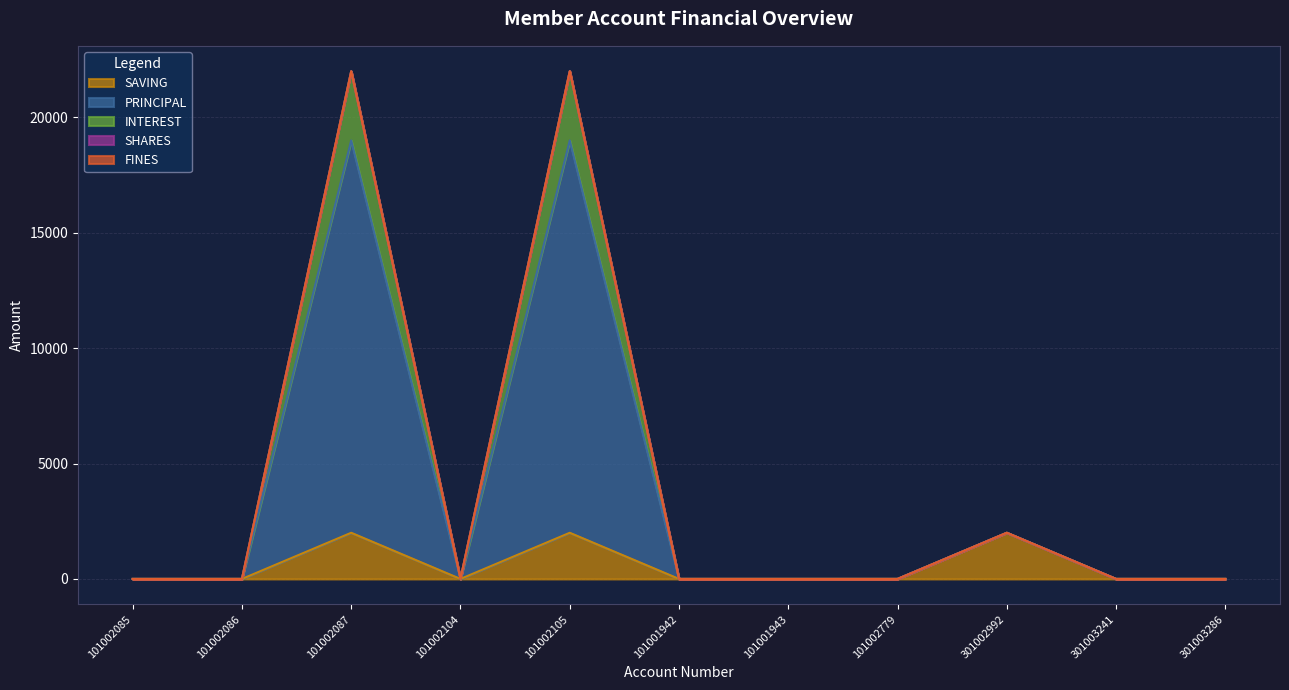

What is the label of the 3rd point from the left?

101002087